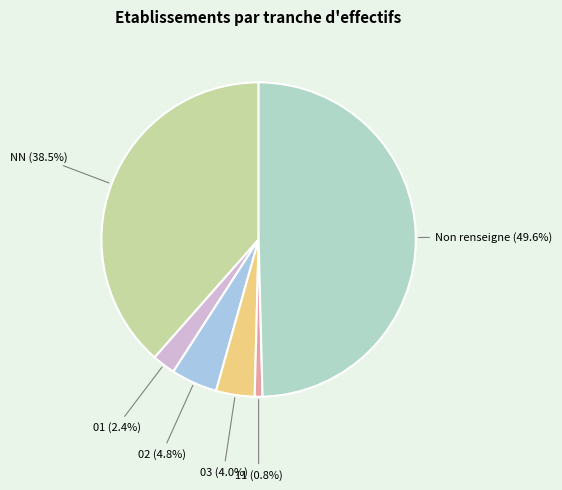

How many segments does this pie chart have?

6